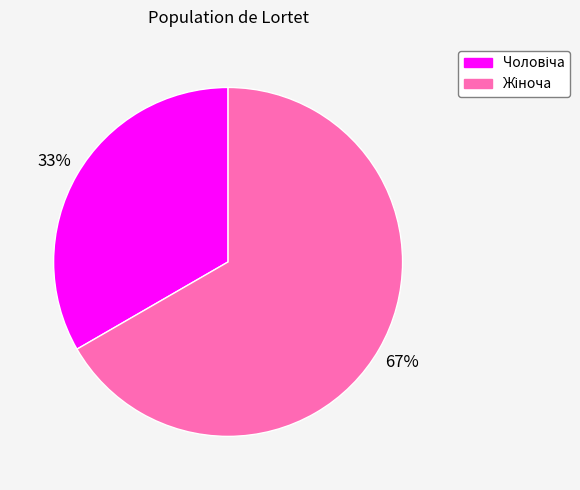

To the nearest percent, what is the average slice percentage?

50%